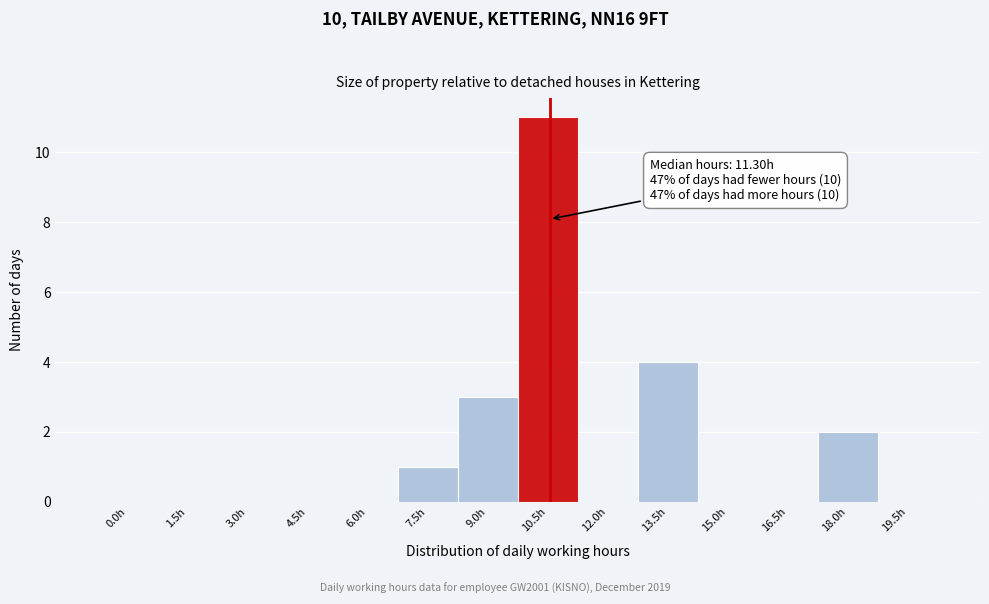

Reading right to left, what are all the values shown in this chart?

19.5h=0	18.0h=2	16.5h=0	15.0h=0	13.5h=4	12.0h=0	10.5h=11	9.0h=3	7.5h=1	6.0h=0	4.5h=0	3.0h=0	1.5h=0	0.0h=0